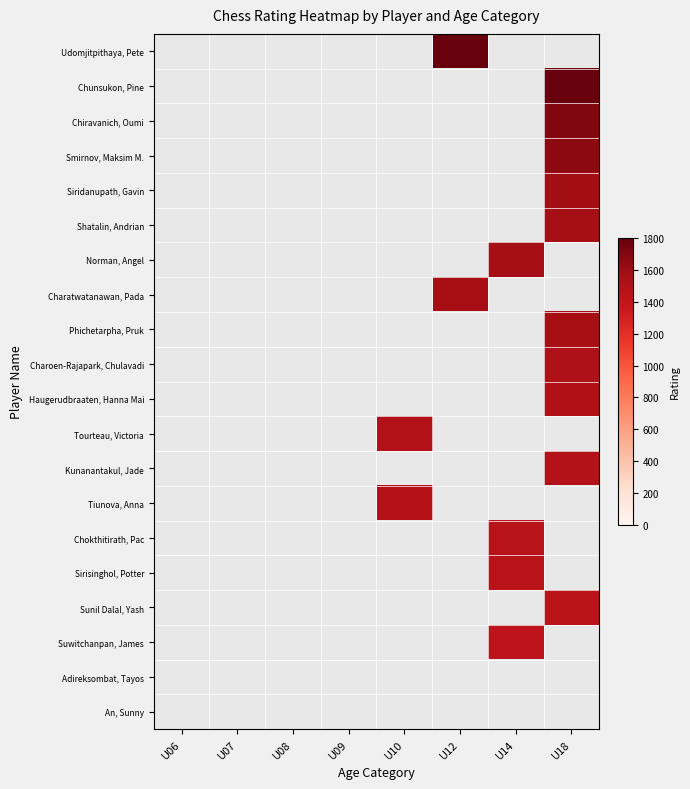

List the labels in order of Sirisinghol, Potter value, smallest first.

U06, U07, U08, U09, U10, U12, U14, U18